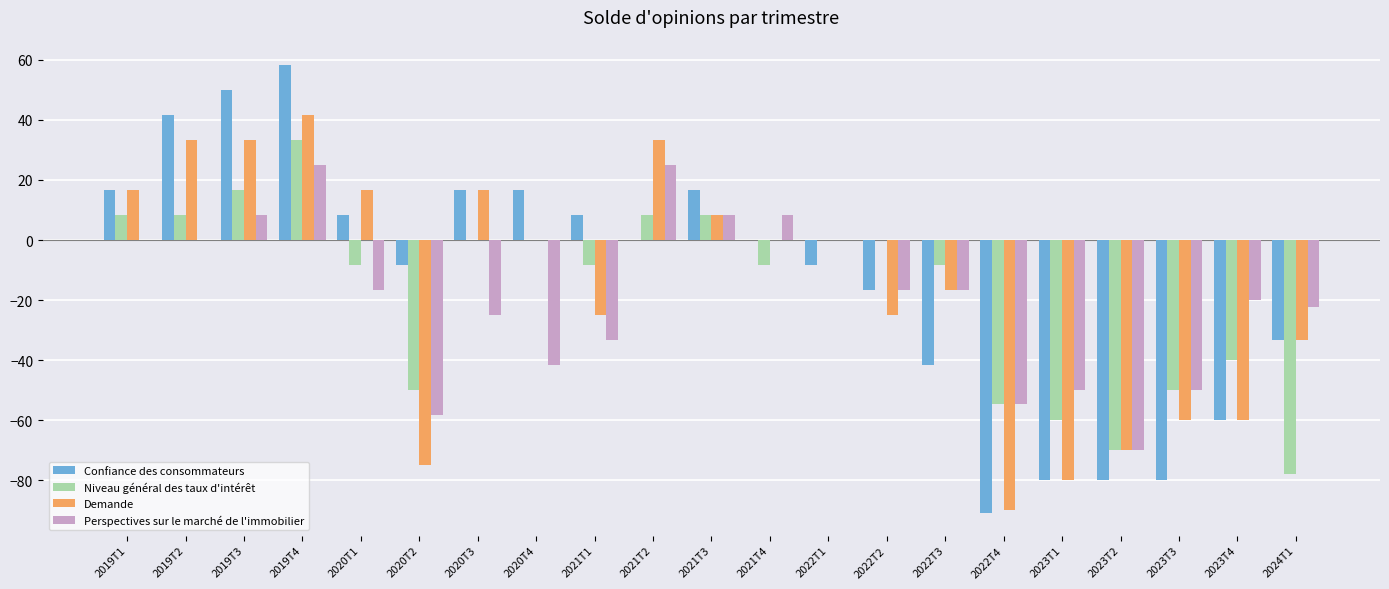

What is the sum of the Demande values at 2020T3 and 2023T1?

-63.3